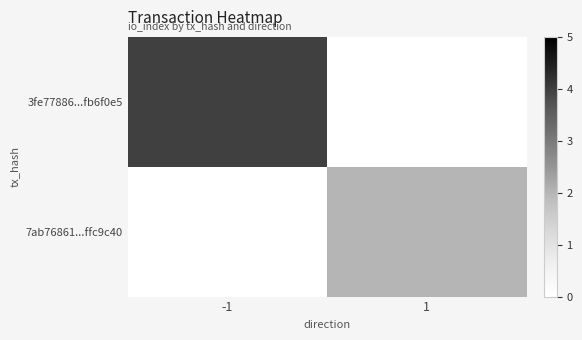

At which category is the sum across all series the highest?

-1